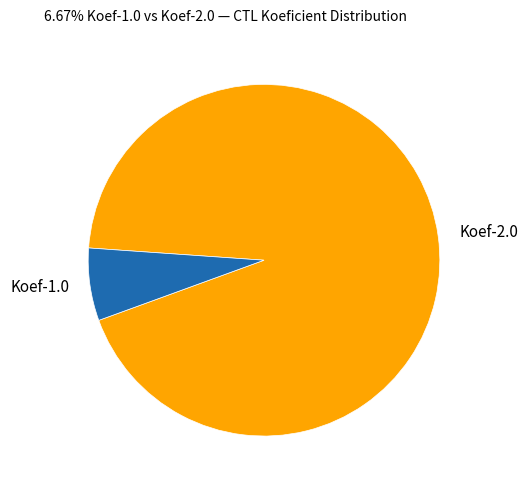

The Koef-1.0 slice represents 7% of the pie. True or false?

True